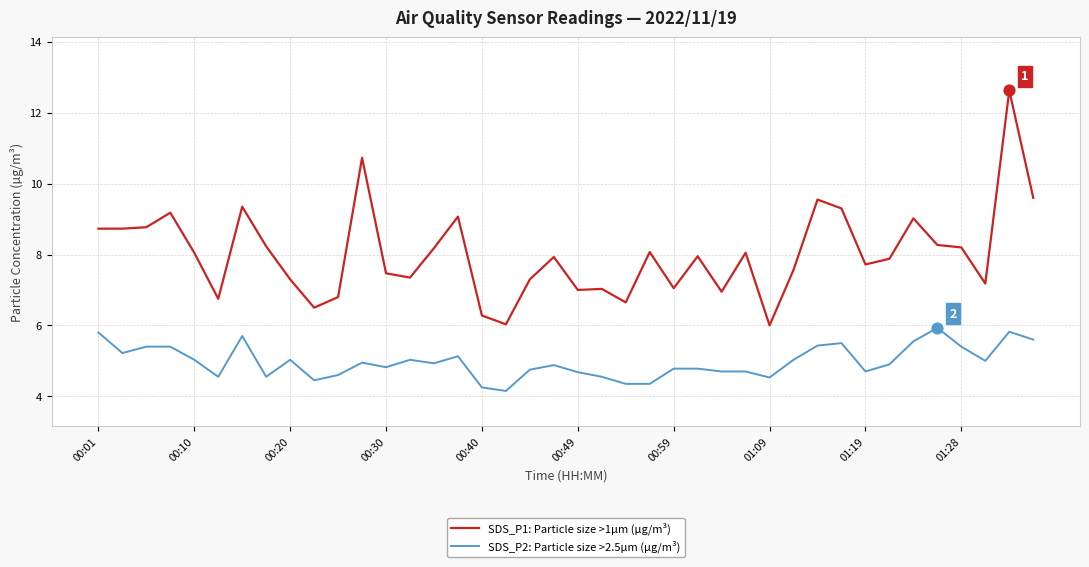

Which series has the widest spread of values?

SDS_P1: Particle size >1µm (µg/m³)